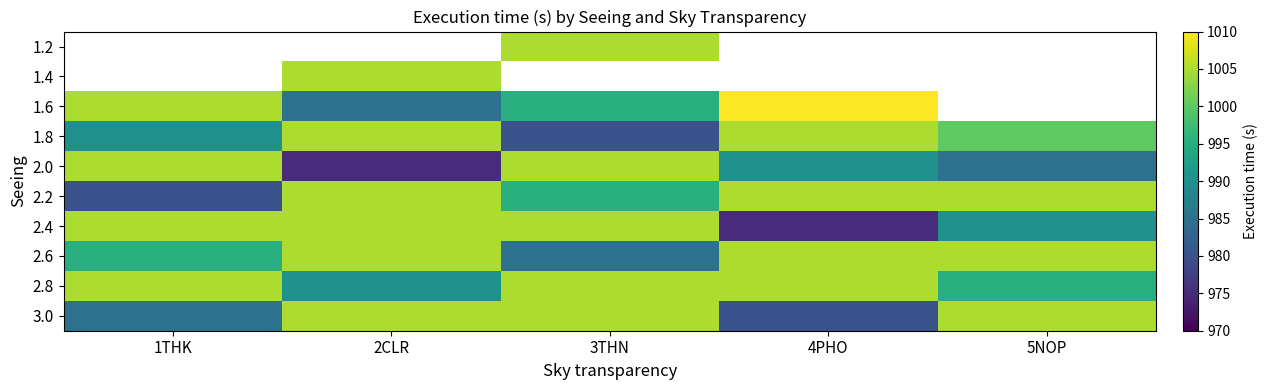

Is it true that 2.2 equals 378.3 at 1THK?

False